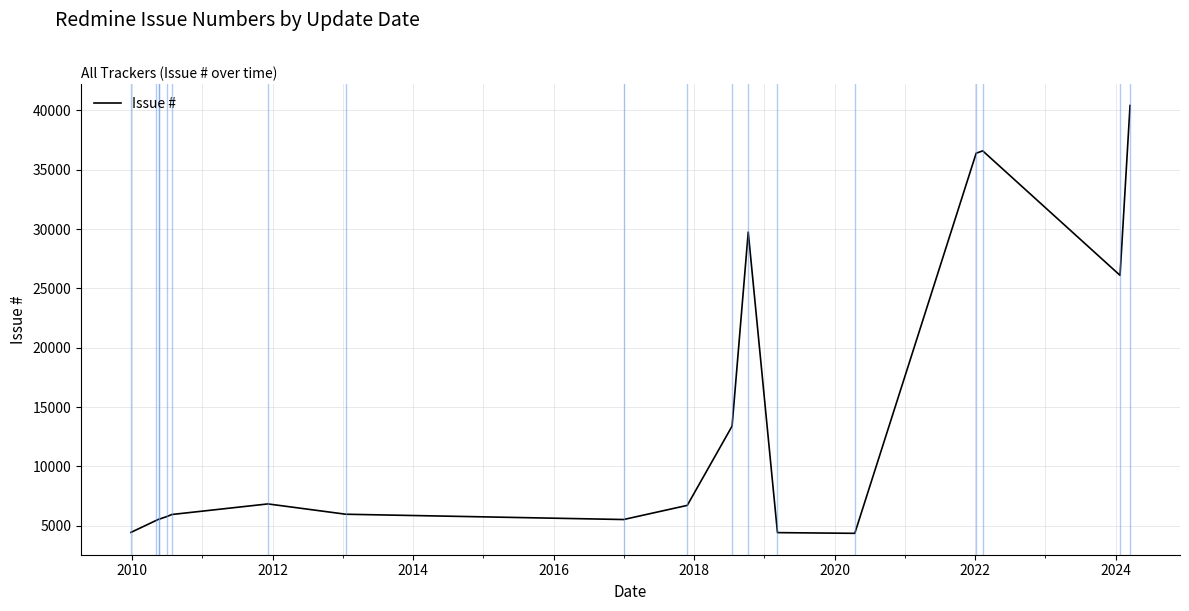

What is the smallest value displayed?

4367